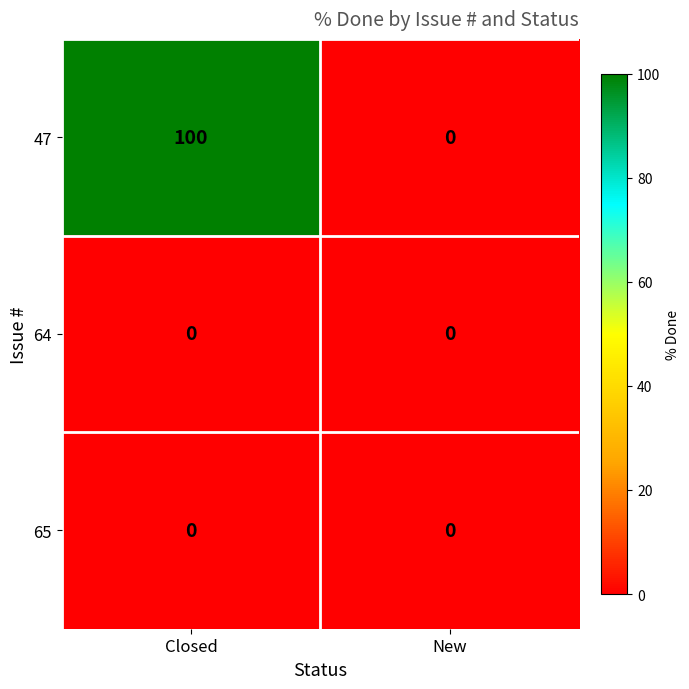

Reading left to right, what are all the values shown in this chart?

47: Closed=100	New=0
64: Closed=0	New=0
65: Closed=0	New=0